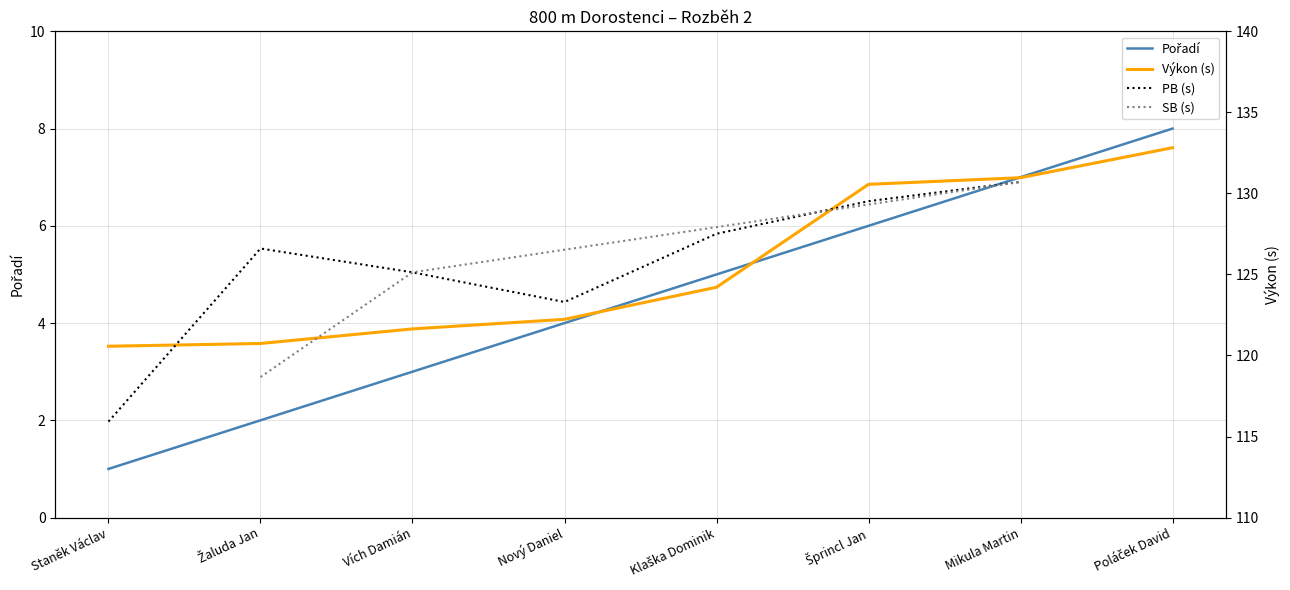

What is the change in value from Nový Daniel to Poláček David?

+4